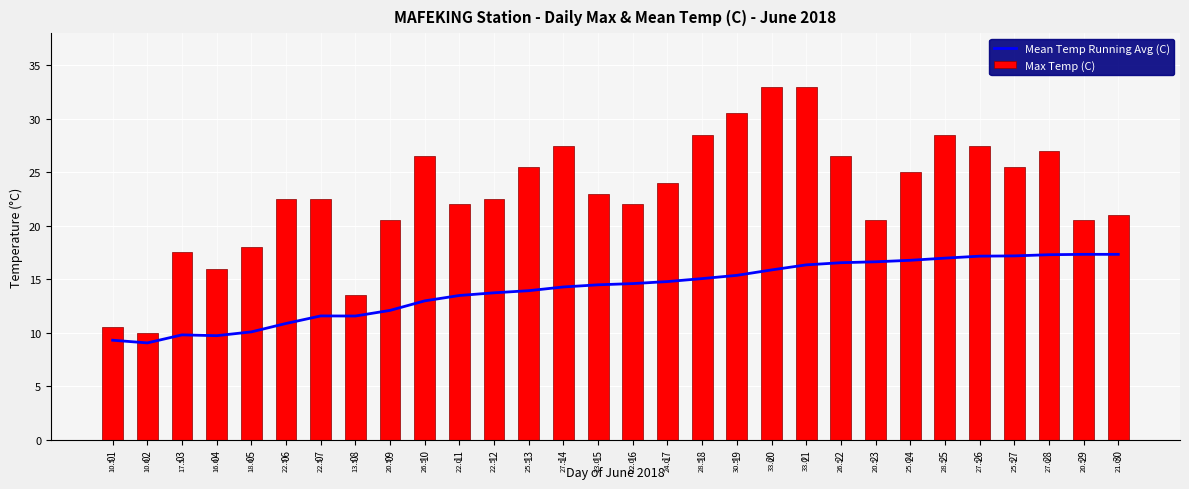

At which label does Max Temp (C) reach its peak?

20